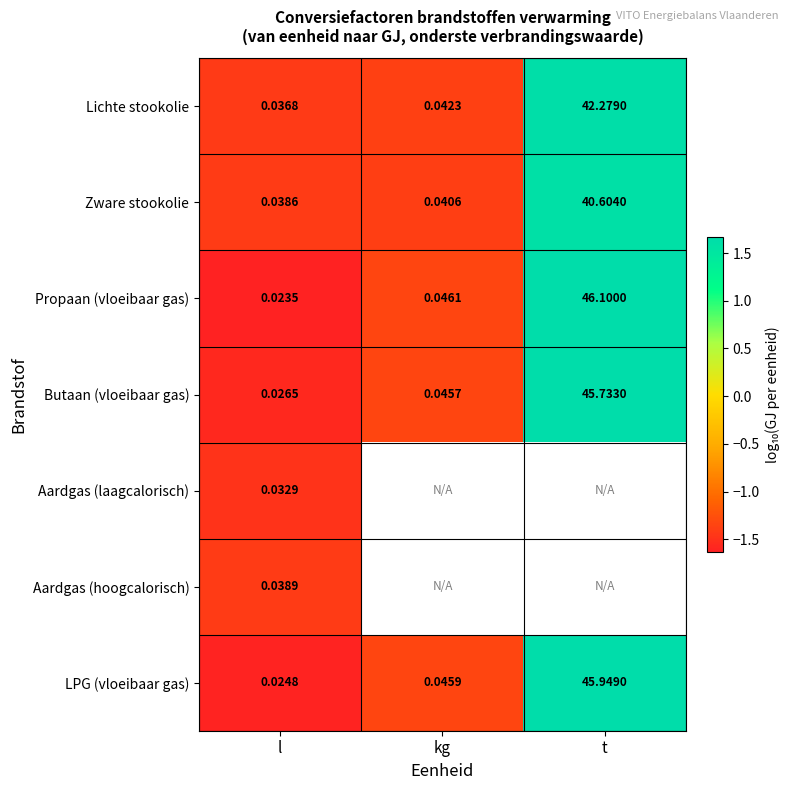

The value of Propaan (vloeibaar gas) at kg is -0.4. True or false?

False